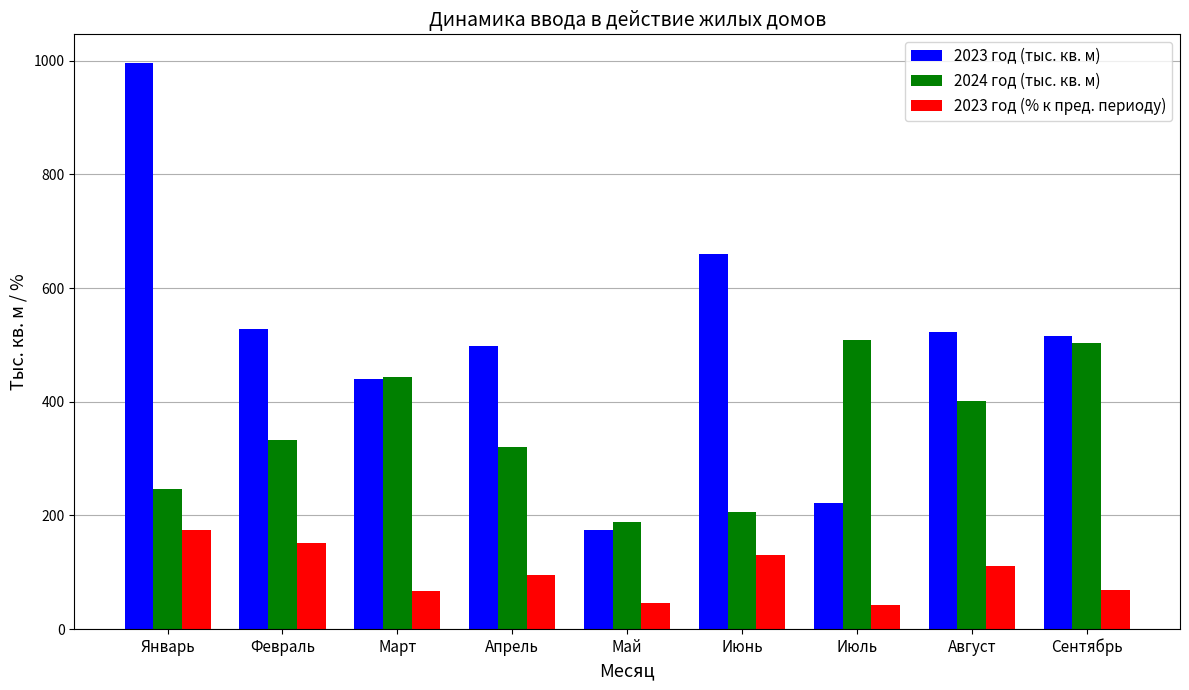

At Июнь, list the series in order from largest to smallest.

2023 год (тыс. кв. м), 2024 год (тыс. кв. м), 2023 год (% к пред. периоду)